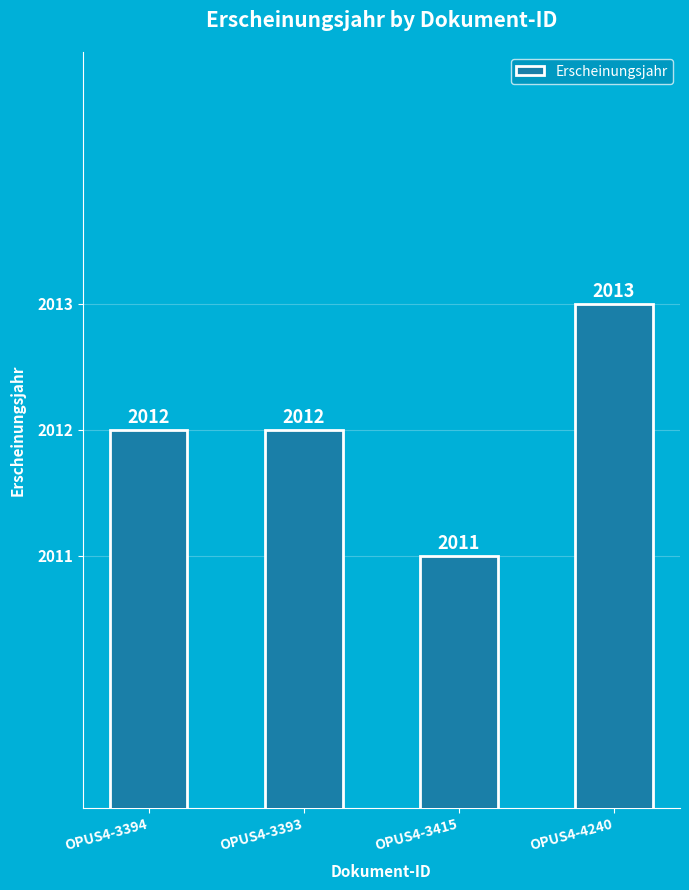

Reading left to right, what are all the values shown in this chart?

2012	2012	2011	2013